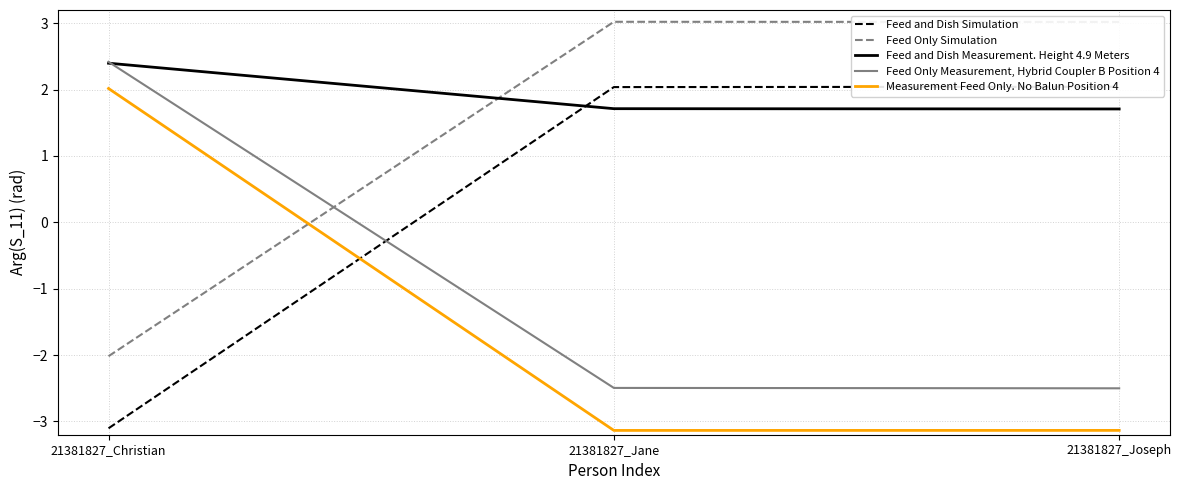

At which category is the sum across all series the highest?

21381827_Christian